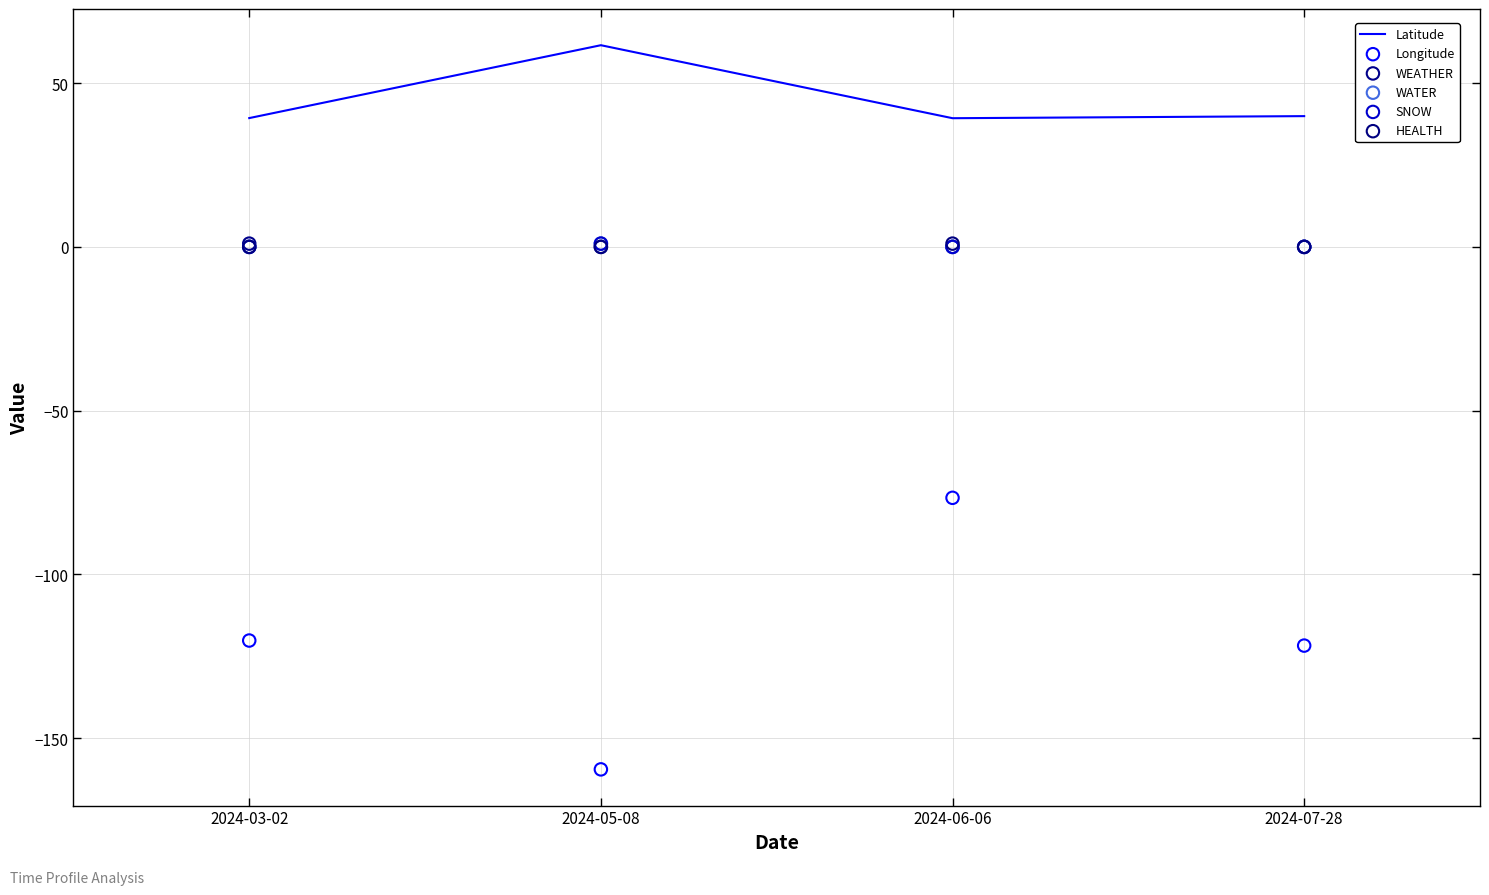

What is the total value across all series at 2024-07-28?

-81.8